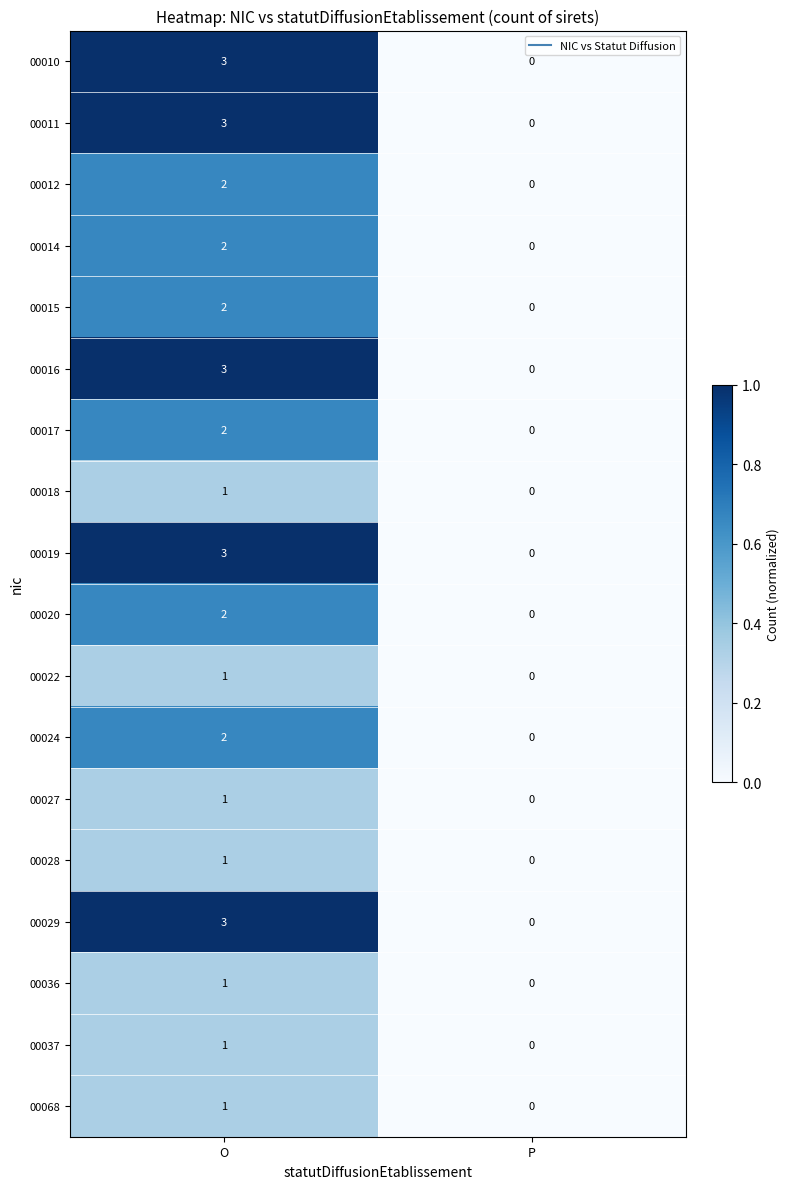

Is it true that 00068 equals 0 at P?

True